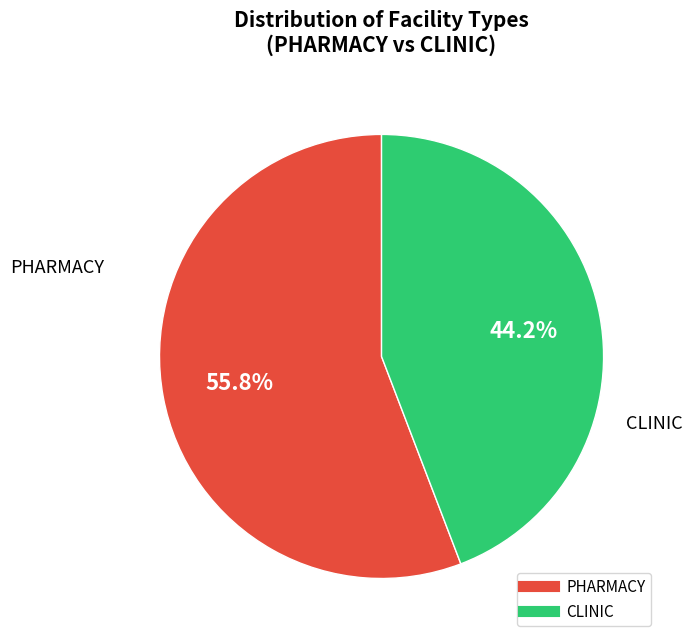

What is the ratio of the value at CLINIC to the value at PHARMACY?

0.8